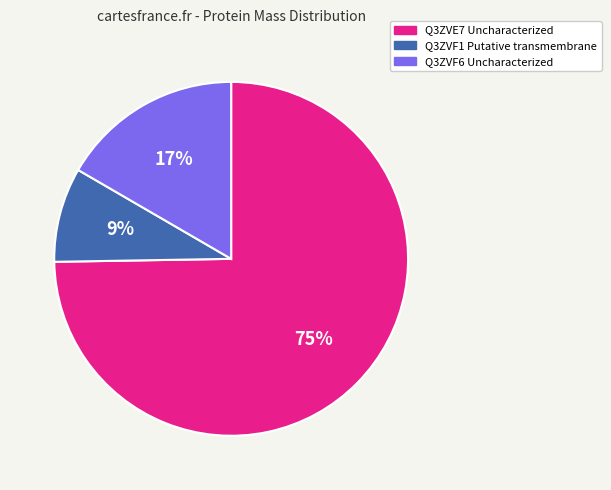

True or false: Q3ZVF1 Putative transmembrane accounts for 16% of the total.

False